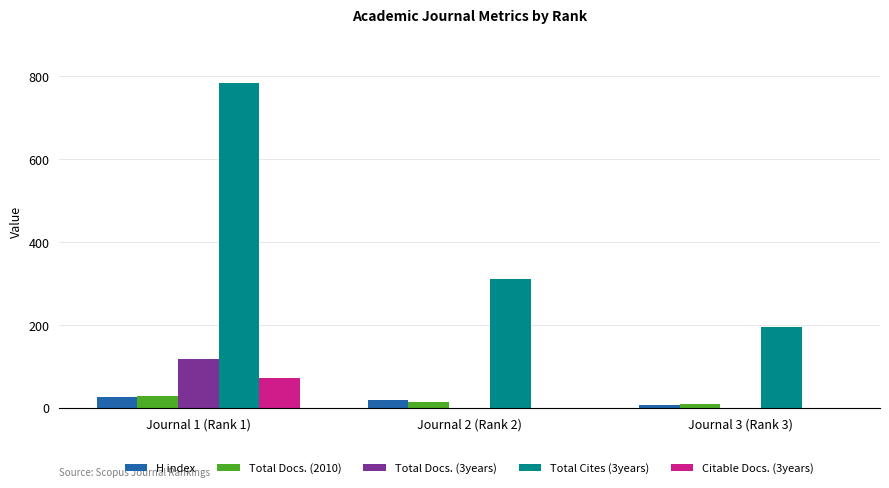

Which category has the highest value across all series?

Journal 1 (Rank 1)